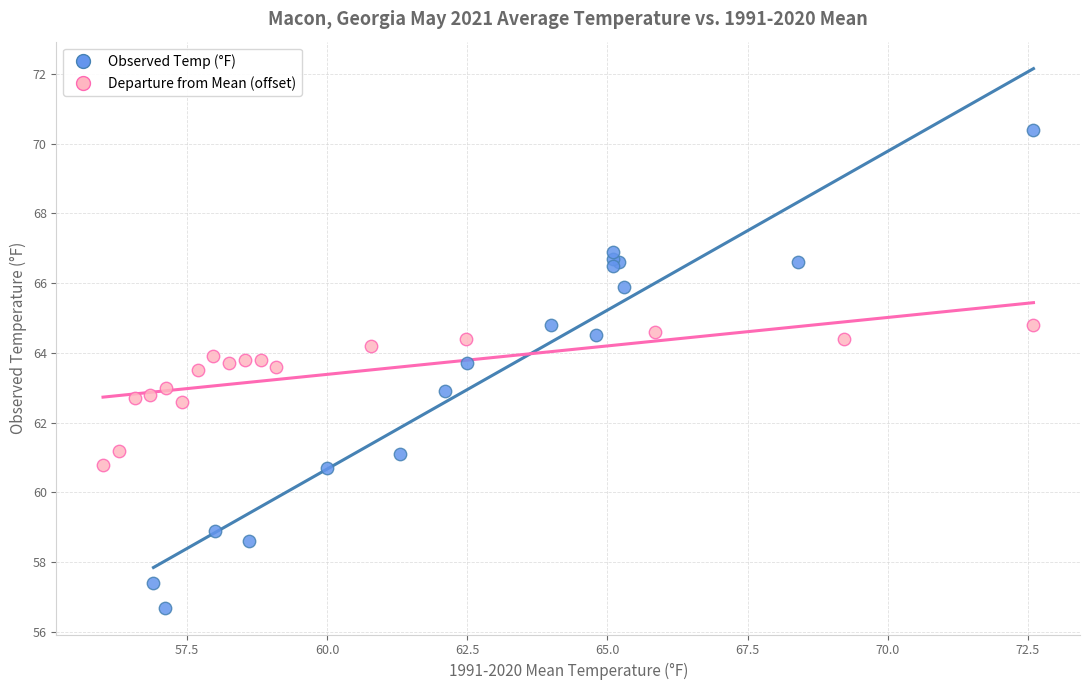

Which series has the widest spread of Y values?

Observed Temp (°F)